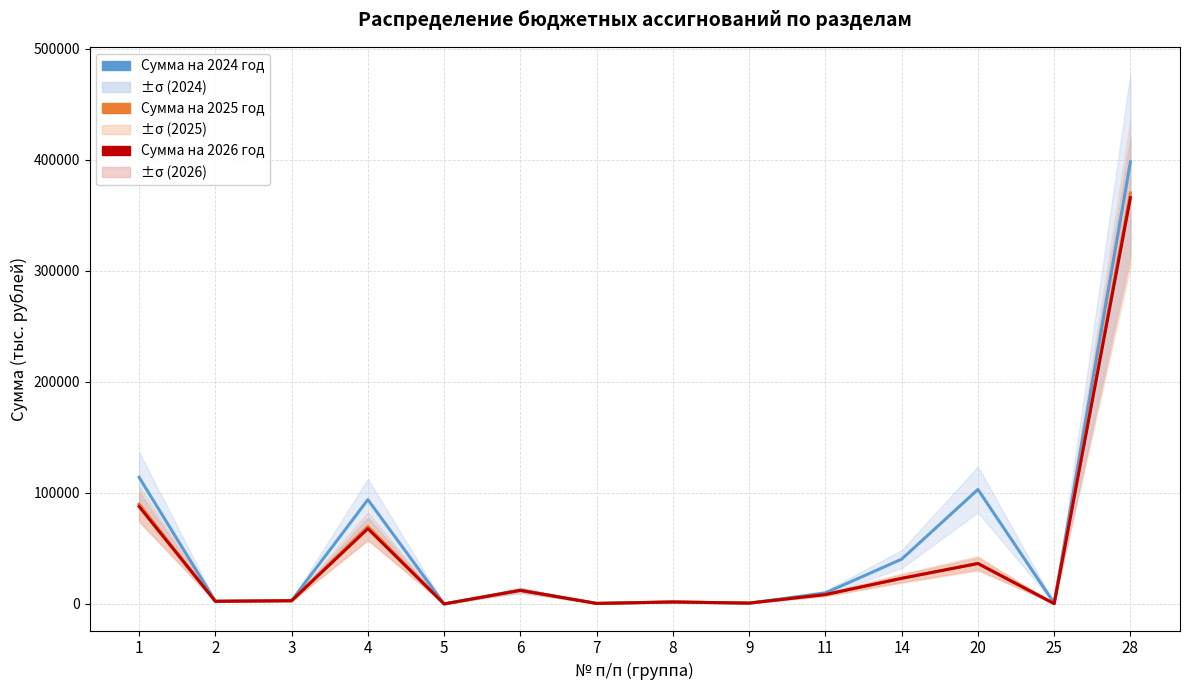

Reading left to right, extract all data points from this chart.

Сумма на 2024 год: 1=114172.8	2=2465.7	3=3046.7	4=93972.4	5=6.5	6=12388.2	7=500.0	8=1793.3	9=672.8	11=9948.9	14=40367.1	20=103144.7	25=744.4	28=398367.8
Сумма на 2025 год: 1=89955.6	2=2409.4	3=2934.2	4=70008.0	5=6.8	6=12277.6	7=500.0	8=1819.6	9=742.0	11=8500.4	14=23117.8	20=36476.4	25=315.7	28=370285.4
Сумма на 2026 год: 1=87860.6	2=2409.4	3=2934.2	4=67861.7	5=58.0	6=12277.6	7=500.0	8=1819.6	9=812.4	11=8500.4	14=23117.8	20=36476.4	25=315.7	28=366057.0